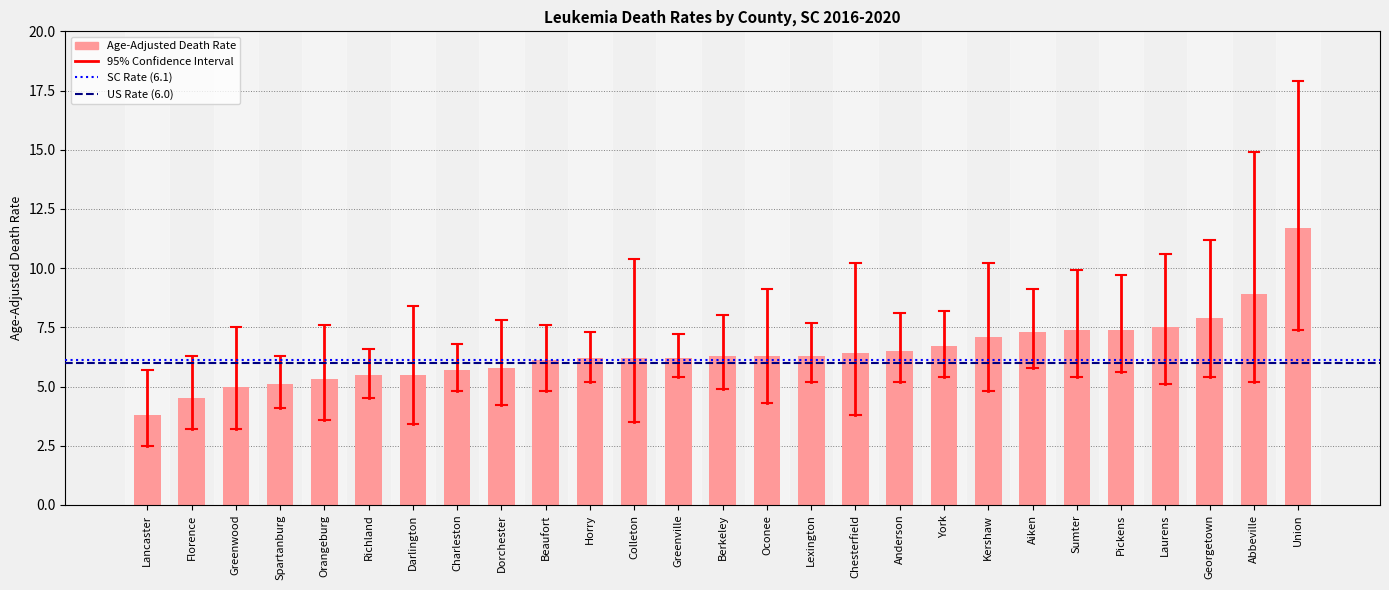

What is the difference between the second highest and second lowest values?

4.4